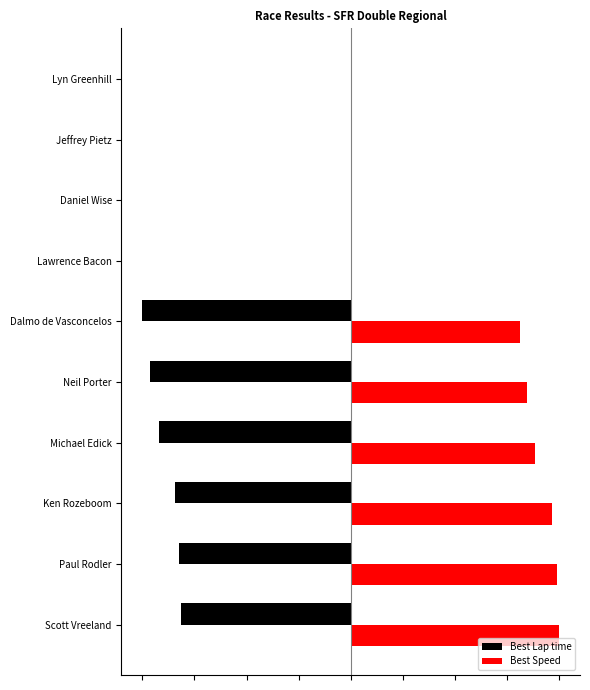

What is the average value of the Best Lap time series?

-43.0